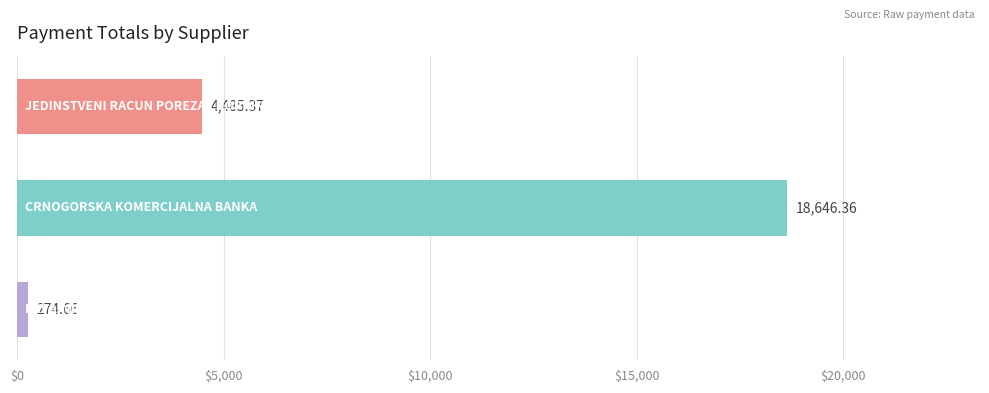

What is the sum of all values?

23406.4